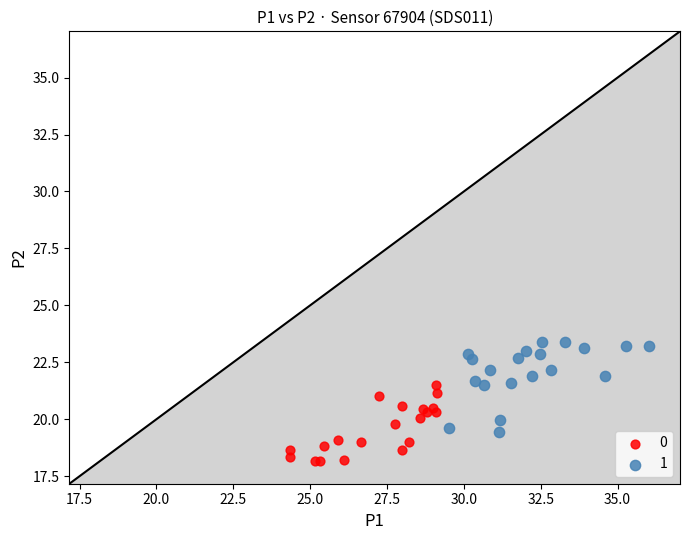

Which series has the widest spread of Y values?

1